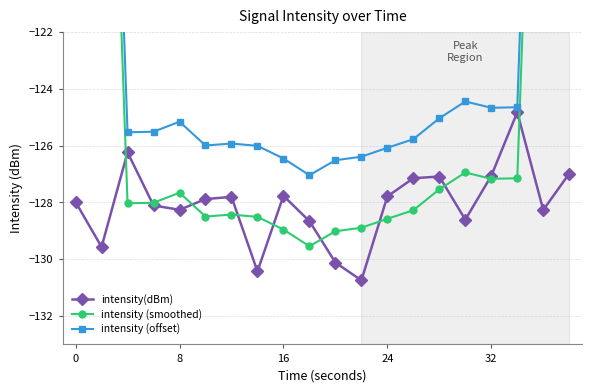

List the series in order of their peak value, highest first.

intensity (offset), intensity (smoothed), intensity(dBm)